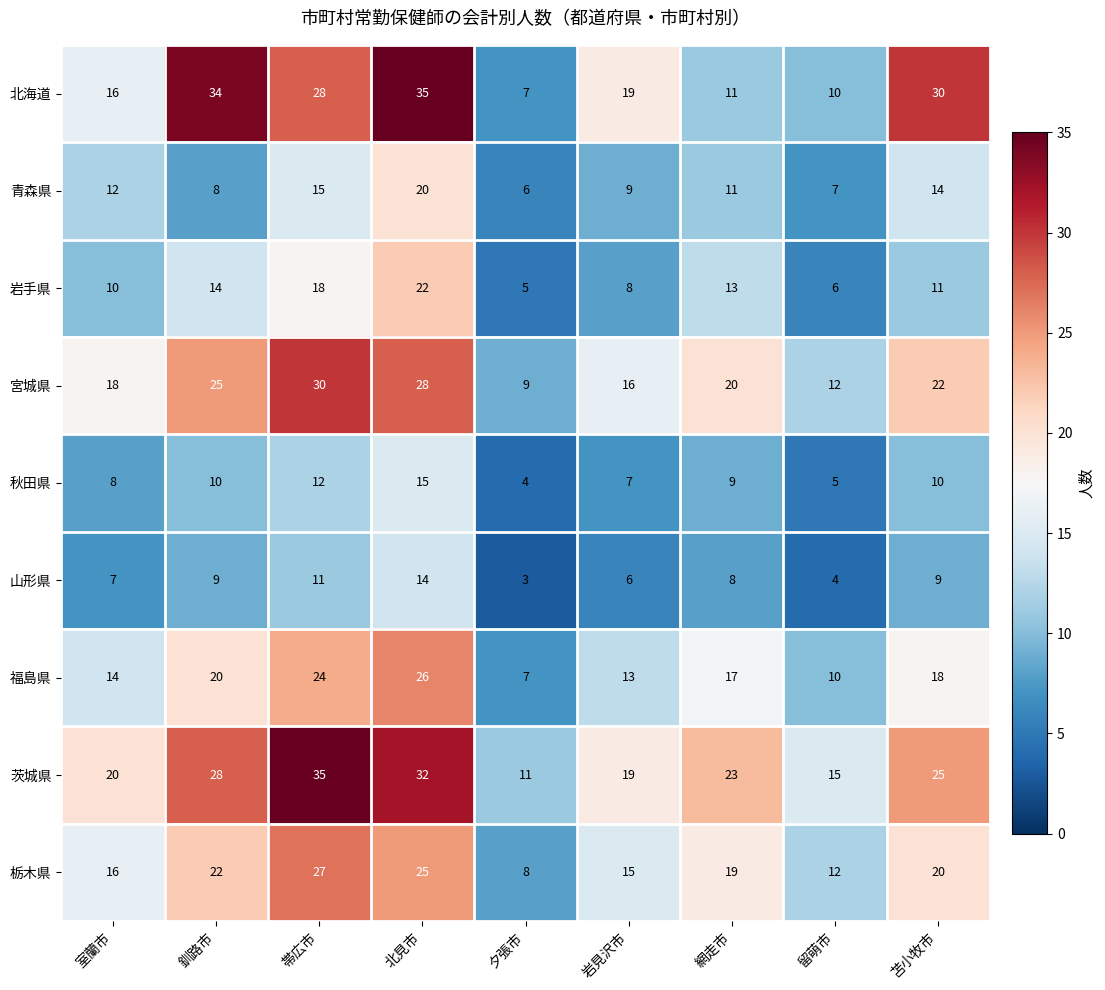

Rank the series at 北見市 from lowest to highest value.

山形県, 秋田県, 青森県, 岩手県, 栃木県, 福島県, 宮城県, 茨城県, 北海道